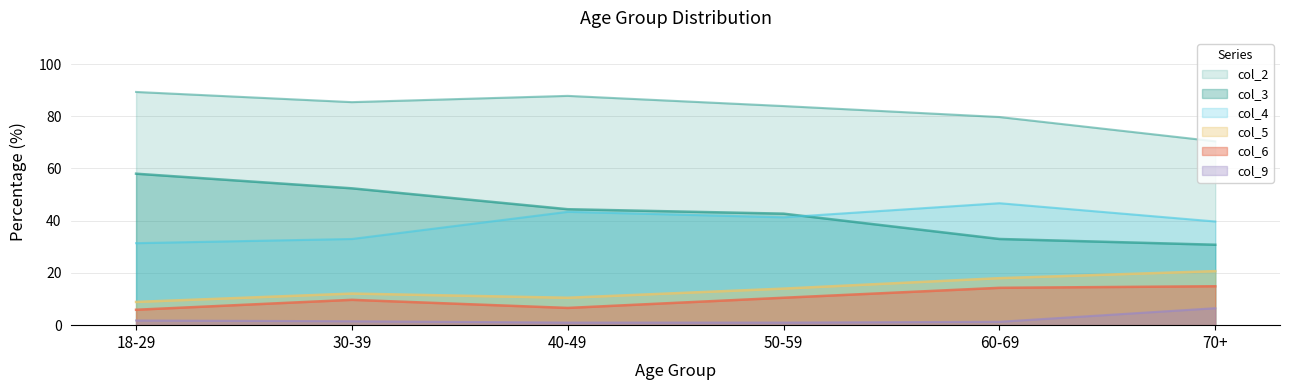

Is the value of col_5 at 18-29 greater than the value of col_2 at 60-69?

No